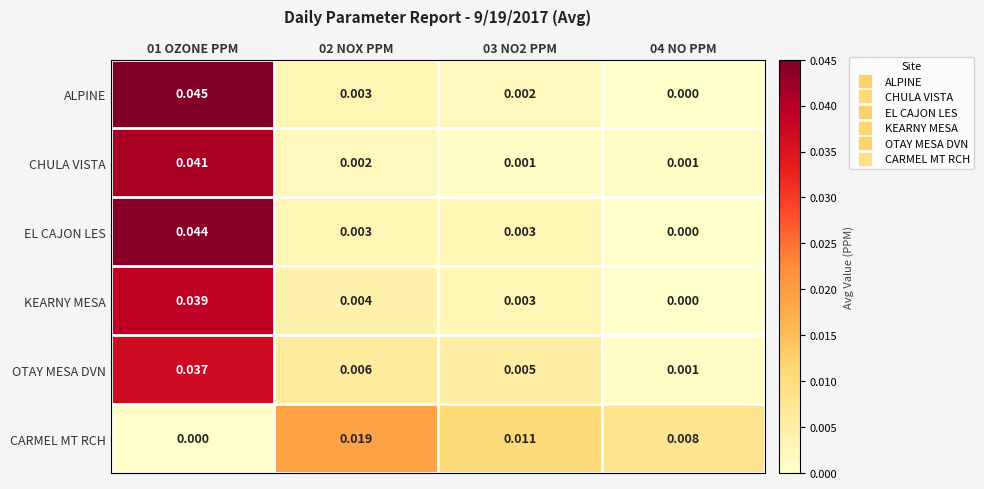

List the series in order of their peak value, lowest first.

CARMEL MT RCH, OTAY MESA DVN, KEARNY MESA, CHULA VISTA, EL CAJON LES, ALPINE